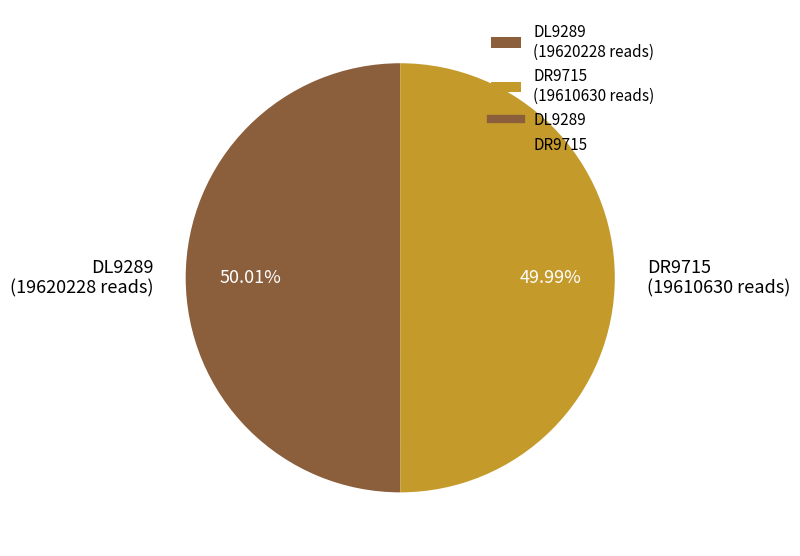

Is there any slice that represents more than half of the pie?

Yes